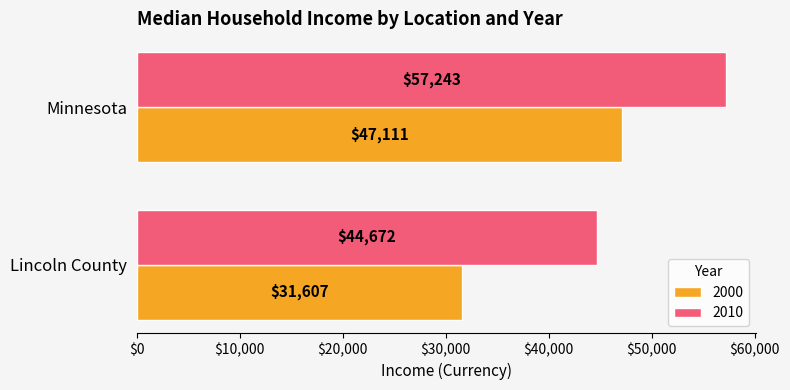

List the series in order of their overall mean, highest first.

2010, 2000